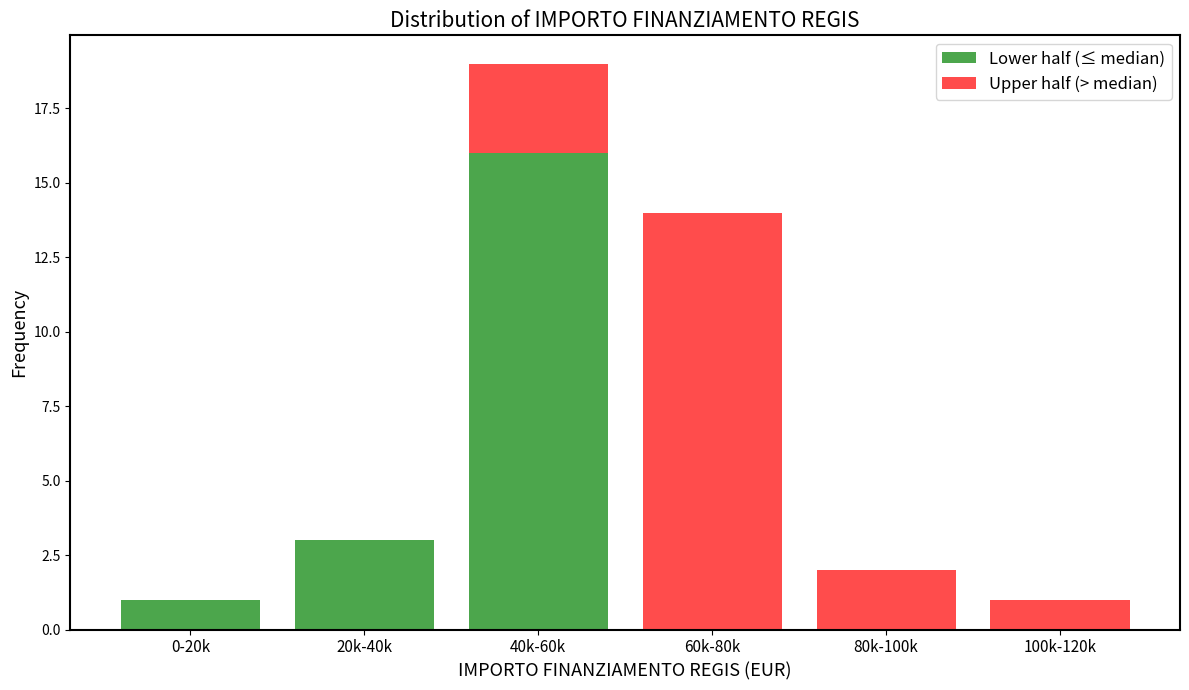

Reading right to left, transcribe the values for Lower half (≤ median).

100k-120k=0	80k-100k=0	60k-80k=0	40k-60k=16	20k-40k=3	0-20k=1